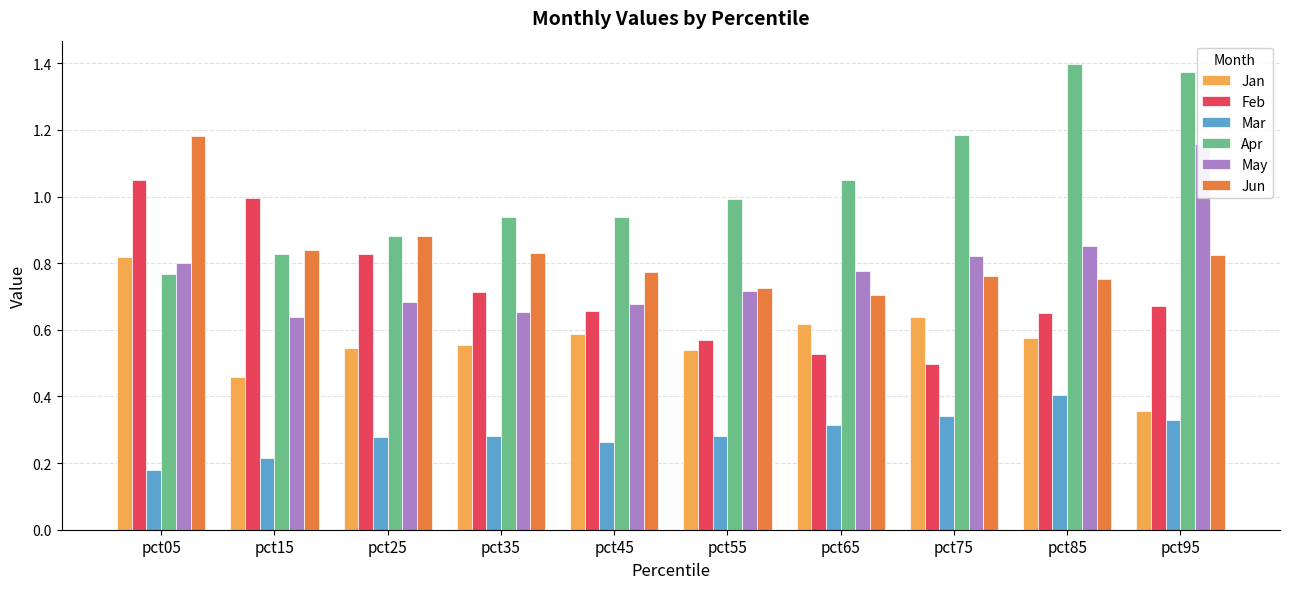

Reading left to right, extract all data points from this chart.

Jan: 0.8	0.5	0.5	0.6	0.6	0.5	0.6	0.6	0.6	0.4
Feb: 1.1	1.0	0.8	0.7	0.7	0.6	0.5	0.5	0.6	0.7
Mar: 0.2	0.2	0.3	0.3	0.3	0.3	0.3	0.3	0.4	0.3
Apr: 0.8	0.8	0.9	0.9	0.9	1.0	1.1	1.2	1.4	1.4
May: 0.8	0.6	0.7	0.7	0.7	0.7	0.8	0.8	0.9	1.2
Jun: 1.2	0.8	0.9	0.8	0.8	0.7	0.7	0.8	0.8	0.8